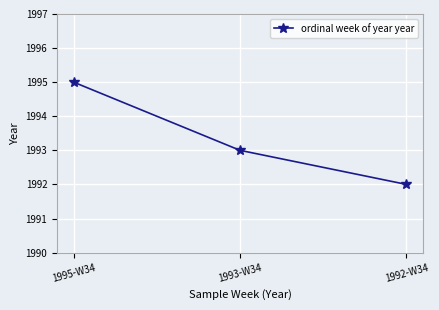

What is the ratio of the value at 1993-W34 to the value at 1995-W34?

1.0